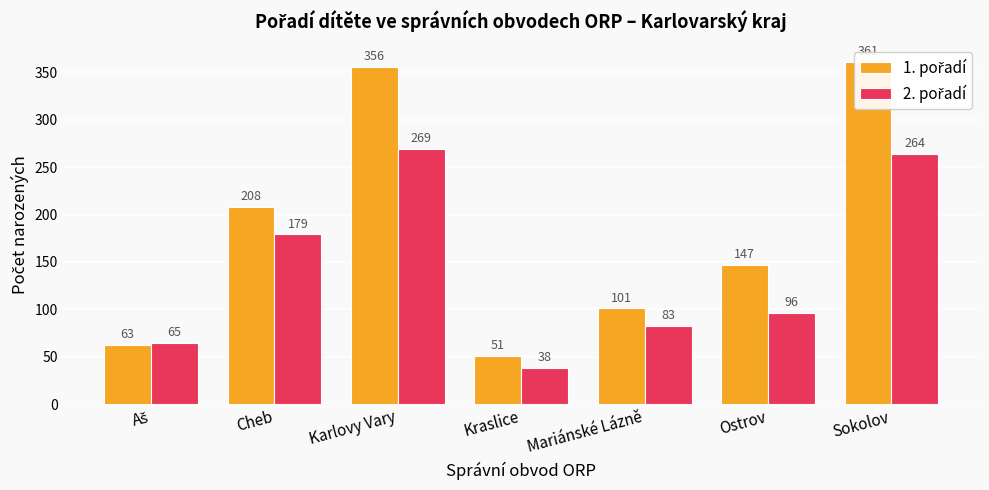

What is the difference between the maximum and second lowest values in the 1. pořadí series?

298